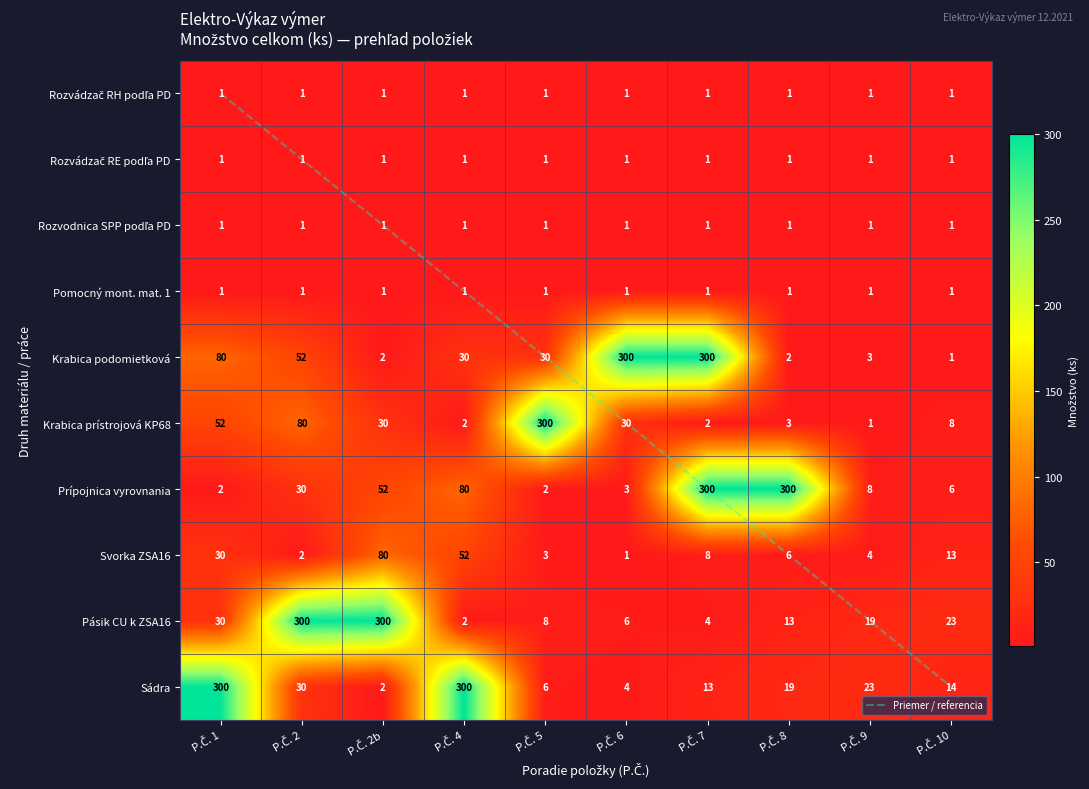

What is the greatest value displayed?

300